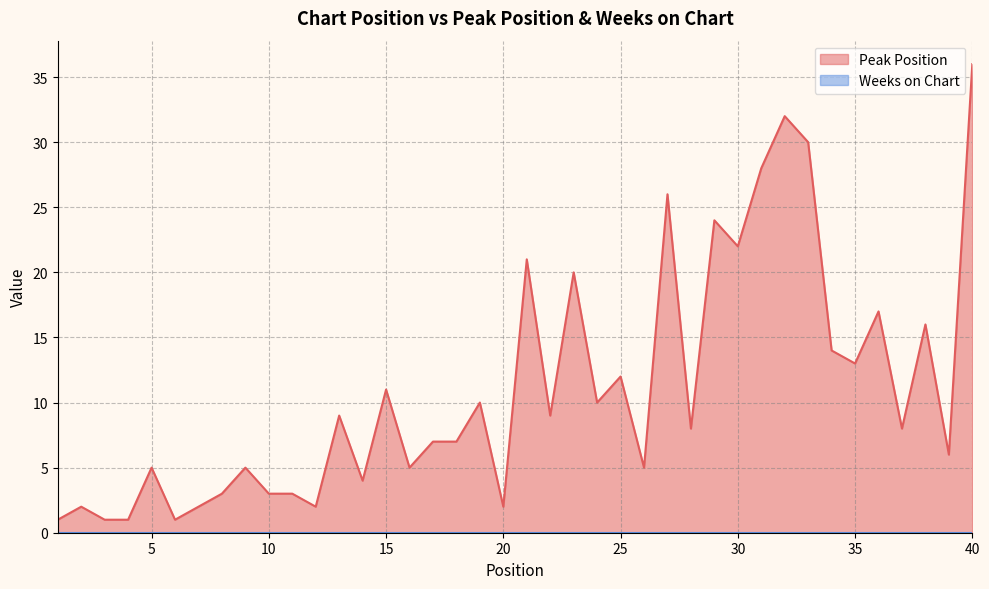

List the labels in order of value, largest first.

40, 32, 33, 31, 27, 29, 30, 21, 23, 36, 38, 34, 35, 25, 15, 19, 24, 13, 22, 28, 37, 17, 18, 39, 5, 9, 16, 26, 14, 8, 10, 11, 2, 7, 12, 20, 1, 3, 4, 6